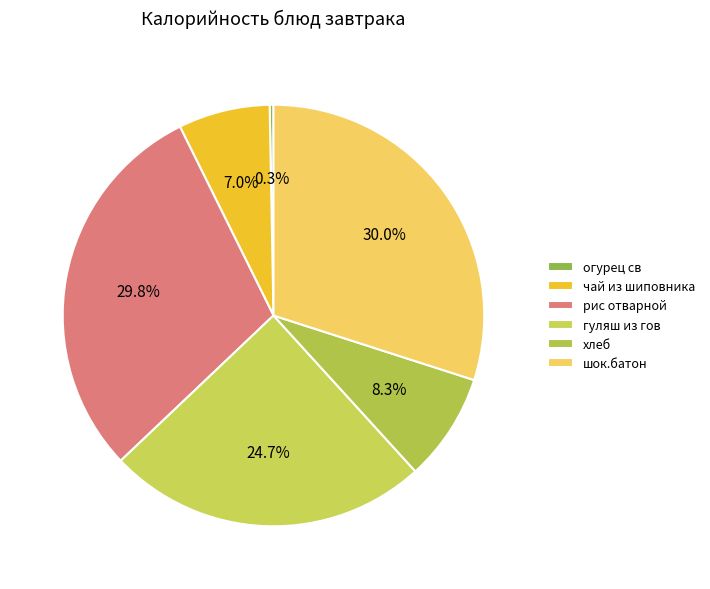

To the nearest percent, what percentage of the pie is гуляш из гов?

25%